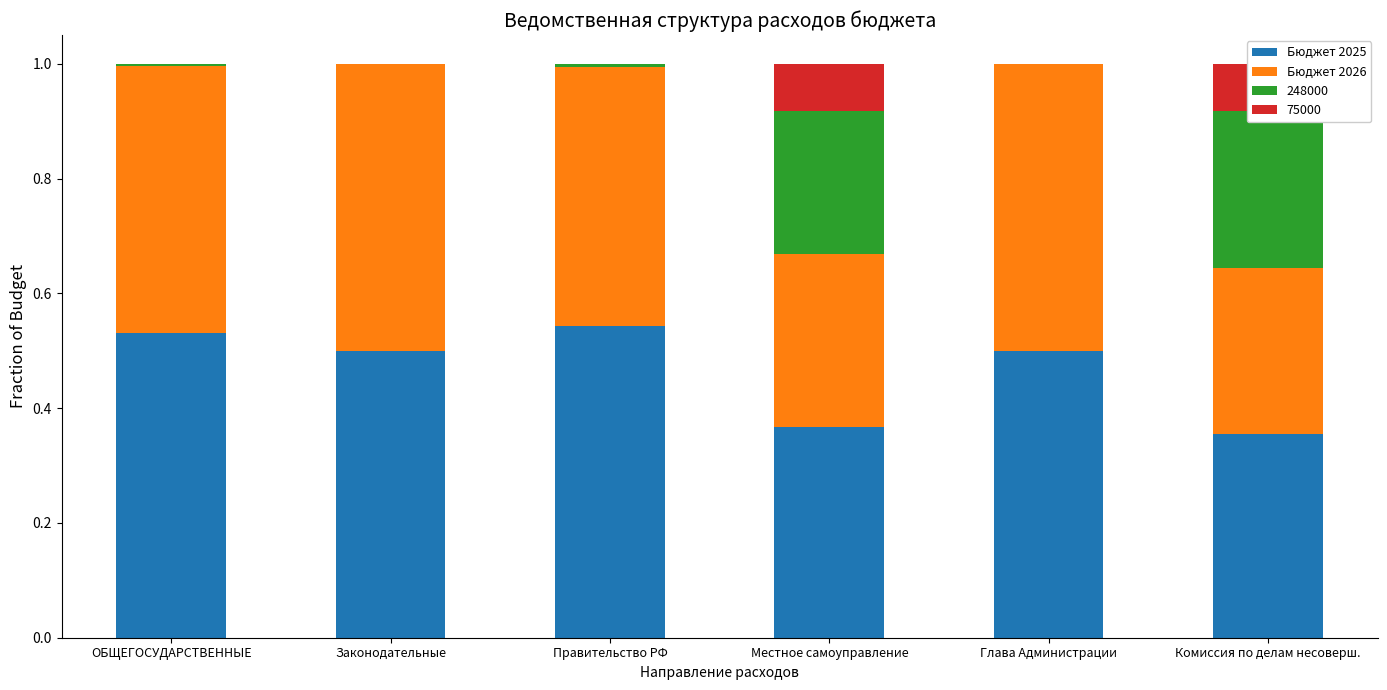

What is the sum of the Бюджет 2026 values at ОБЩЕГОСУДАРСТВЕННЫЕ and Глава Администрации?

1.0